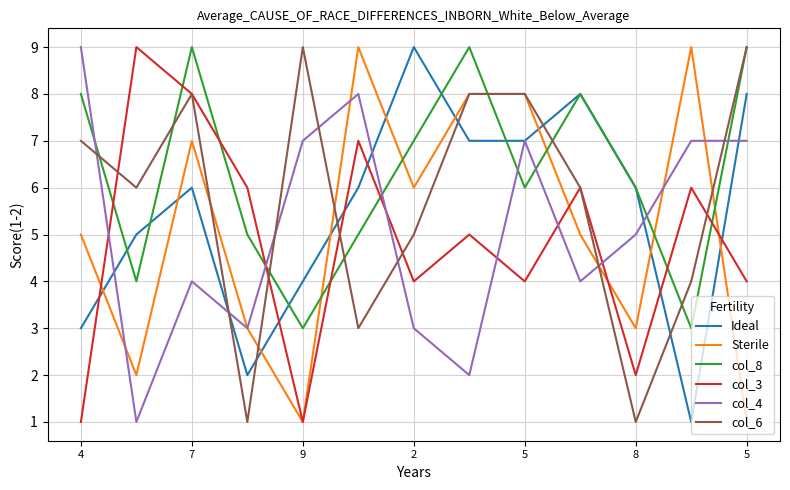

What is the greatest value displayed?

9